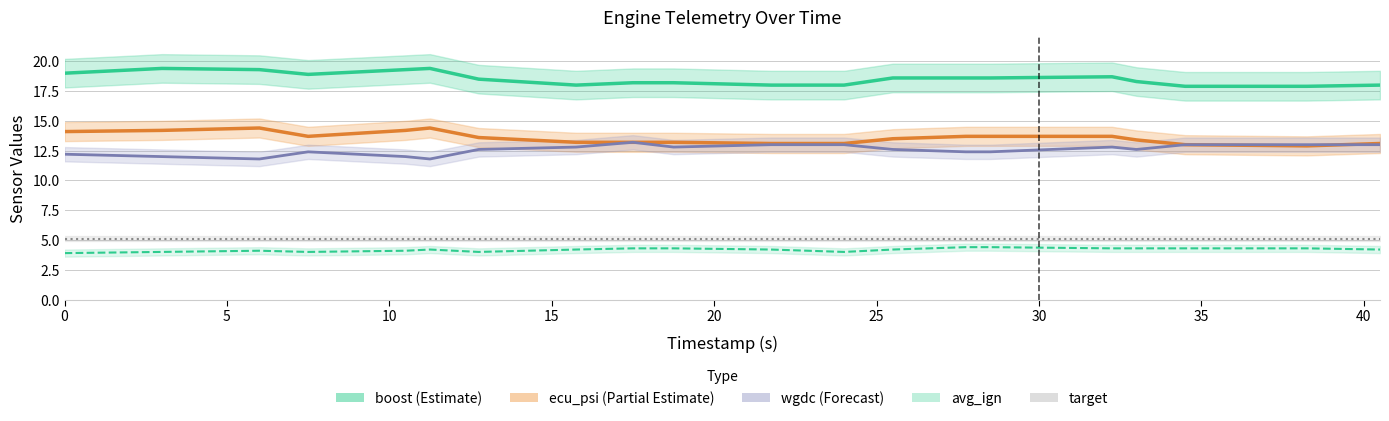

How many values in the boost series exceed 18?

14